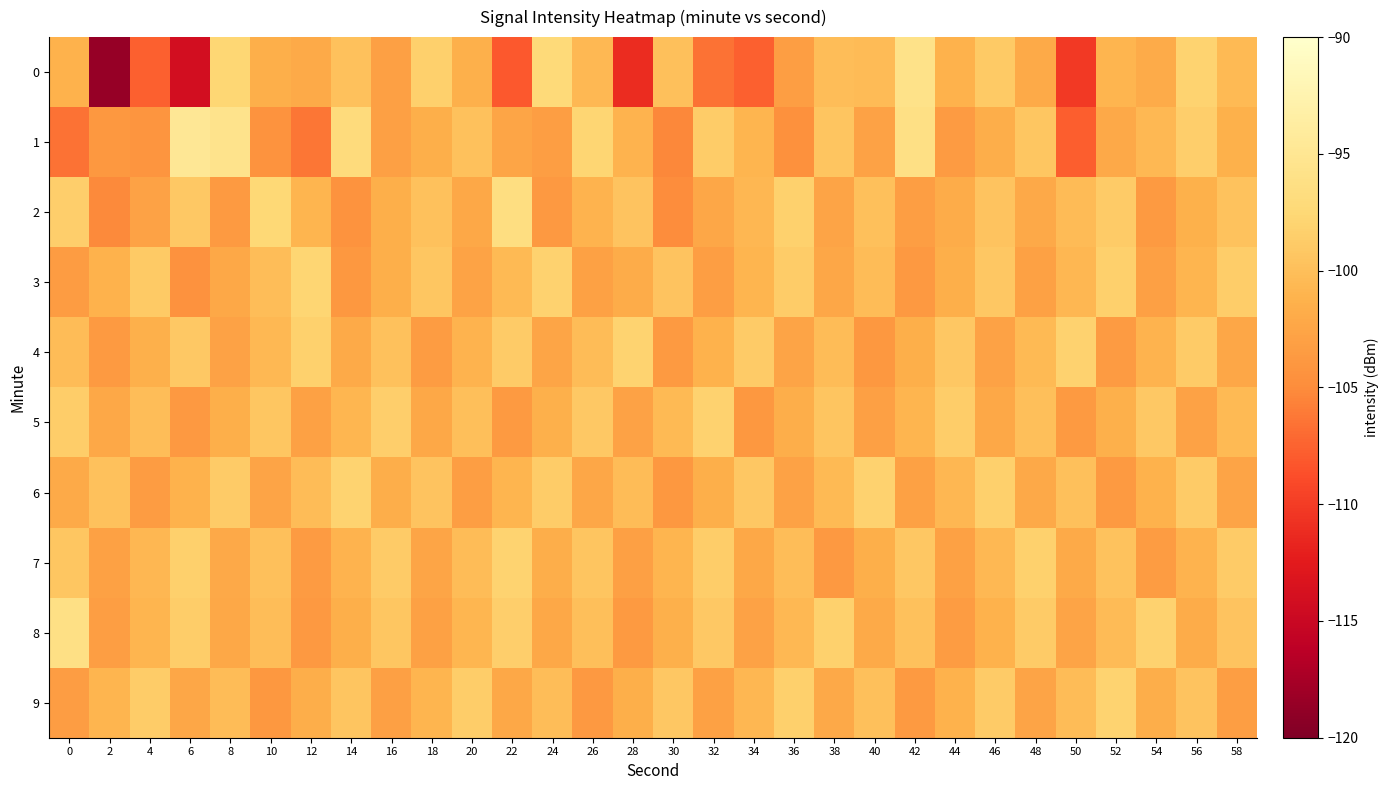

What is the spread (max minus min) of values at 26?

6.0